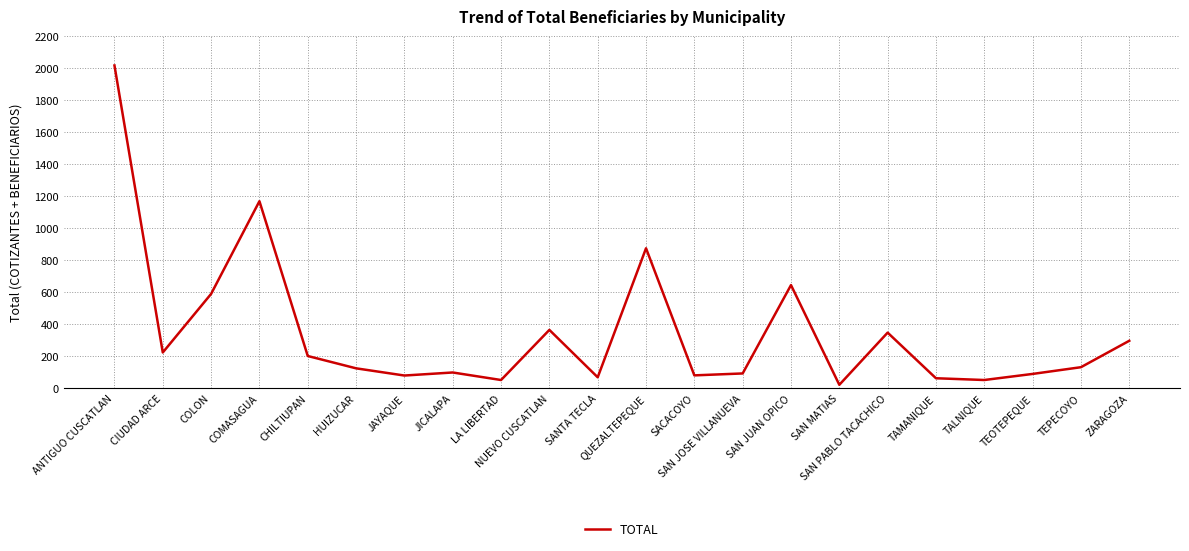

Between TEOTEPEQUE and ANTIGUO CUSCATLAN, which is larger?

ANTIGUO CUSCATLAN